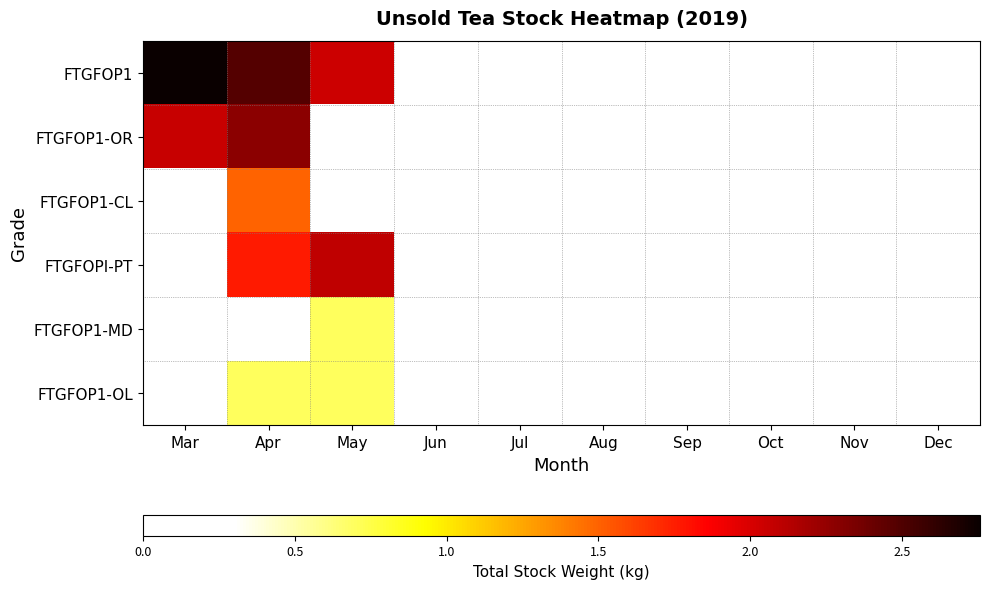

How many categories are shown in the chart?

10